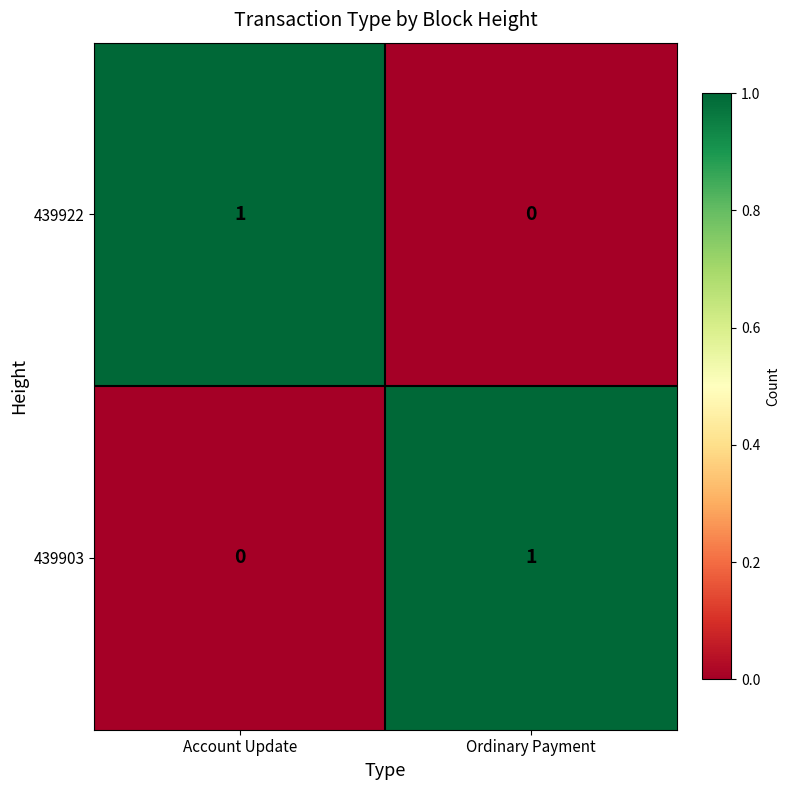

Is it true that 439903 equals -1 at Account Update?

False